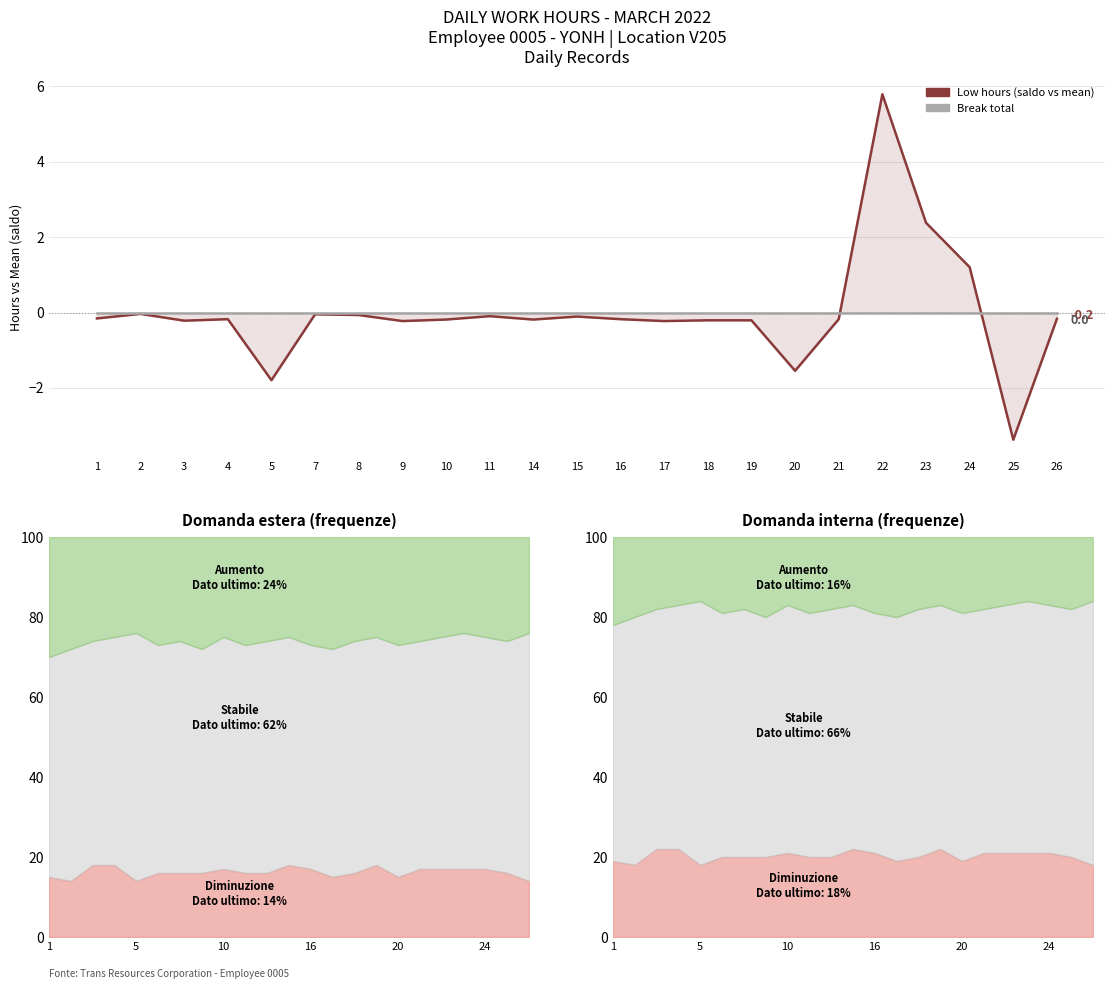

What are all the series names shown in the legend?

Low hours (saldo vs mean), Break total